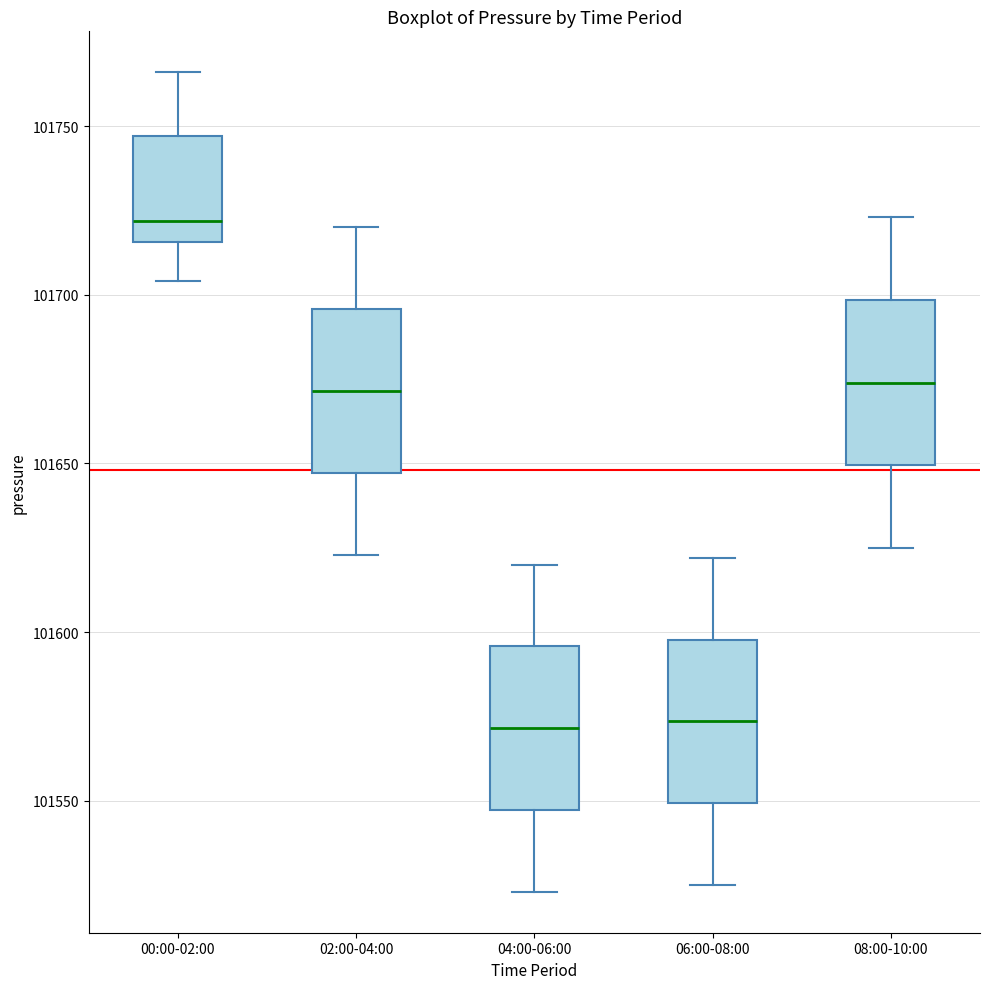

Where does the lower whisker of the box for 08:00-10:00 end on the y-axis? The values are not printed on the chart, so give them approximately, as read against the axis.

101625